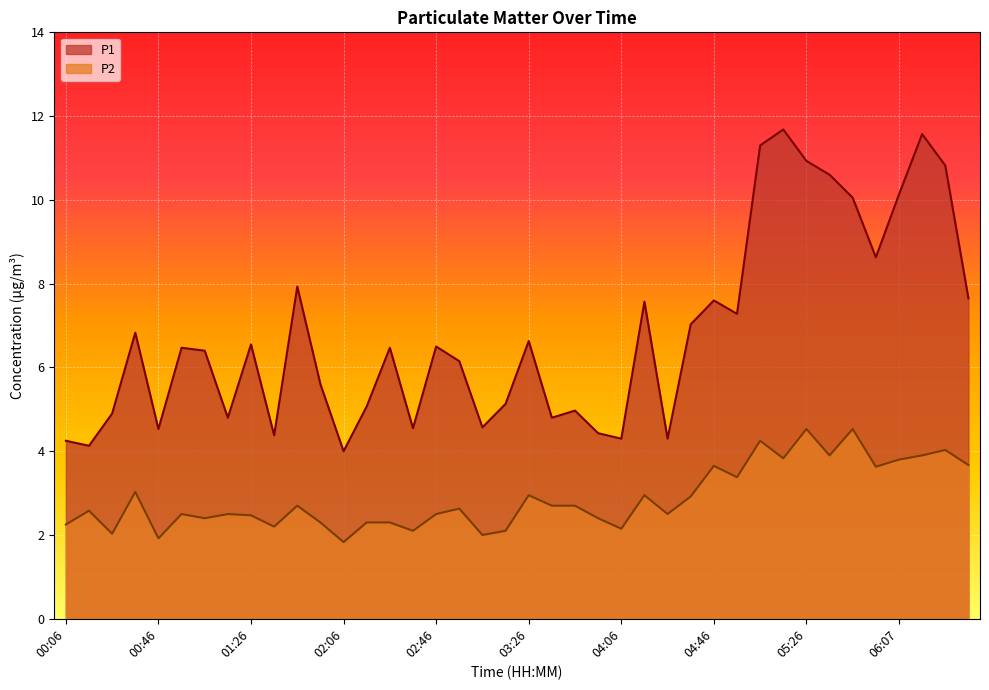

The value of P2 at 04:56 is 2.2. True or false?

False